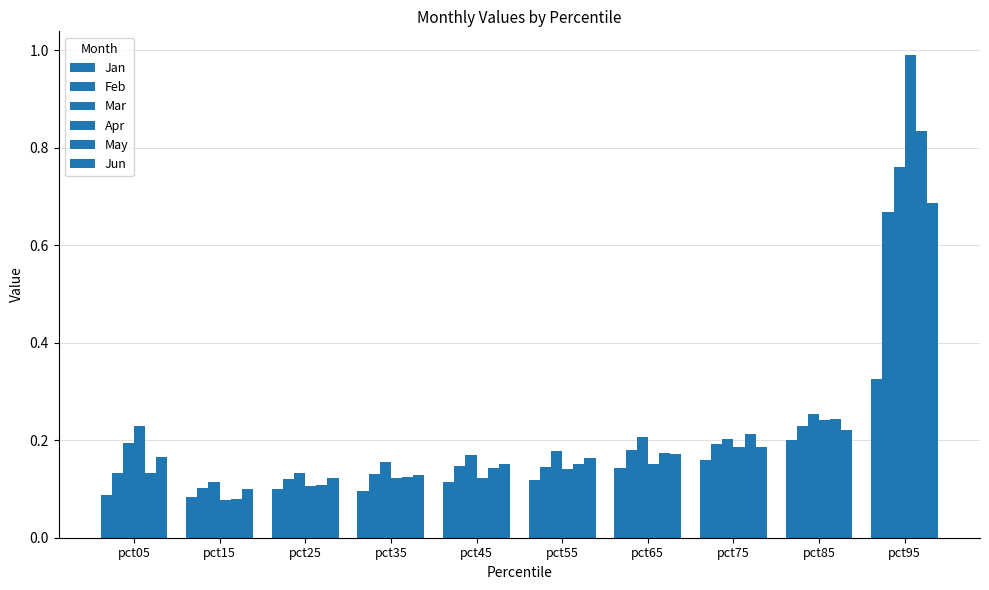

Is the value of Apr at pct85 greater than the value of Jun at pct65?

Yes